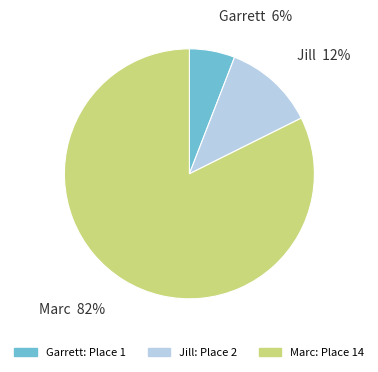

To the nearest percent, what percentage of the pie is Marc?

82%